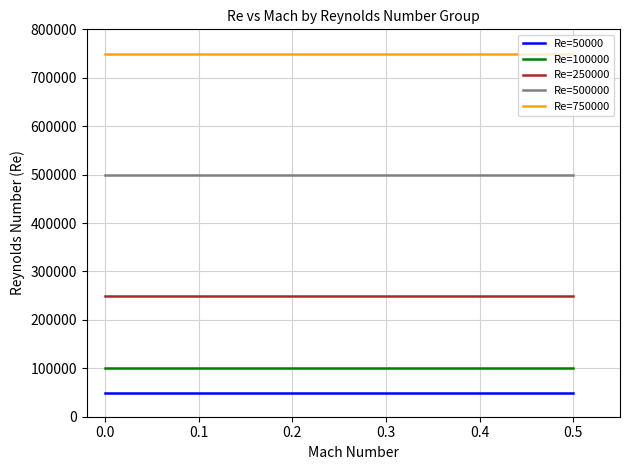

What is the average value of the Re=500000 series?

500000